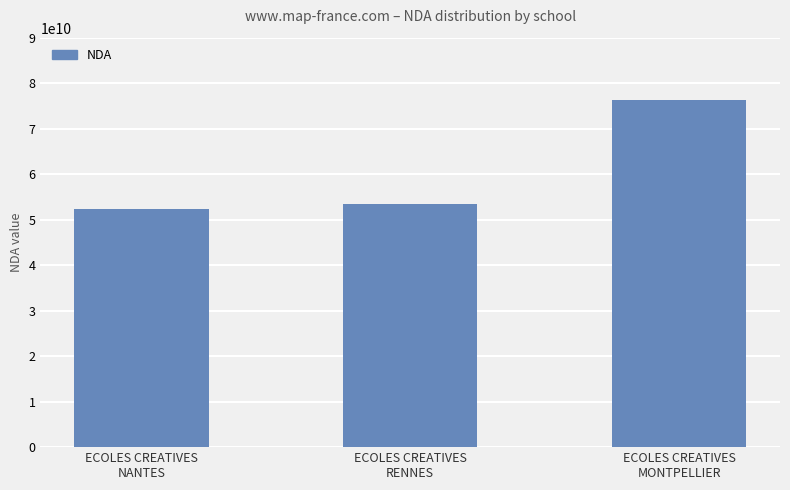

Reading left to right, what are all the values shown in this chart?

ECOLES CREATIVES
NANTES=52440416644	ECOLES CREATIVES
RENNES=53350661235	ECOLES CREATIVES
MONTPELLIER=76341221534